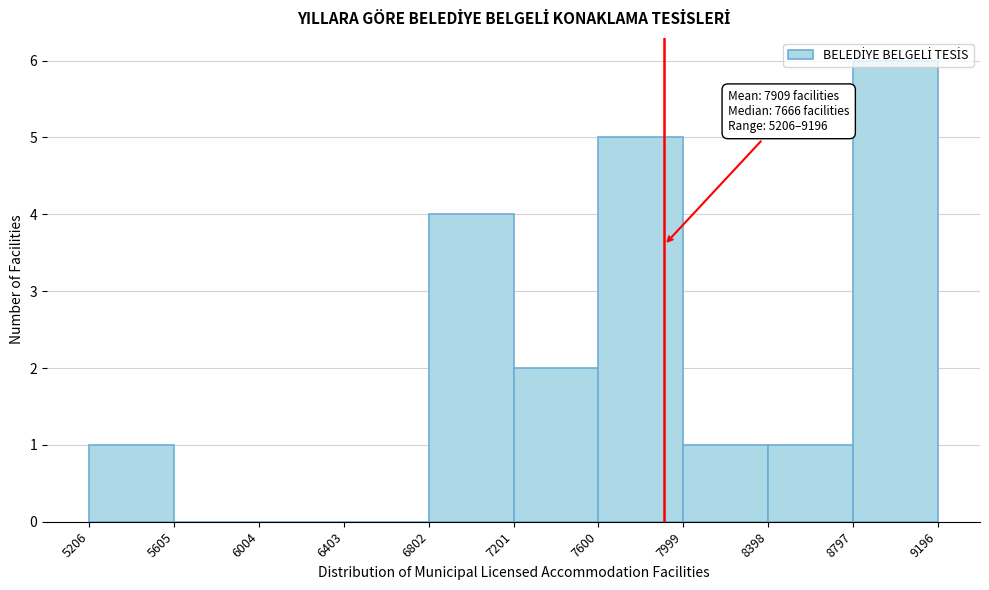

Which range on the x-axis has the tallest bar?

8797 to 9196